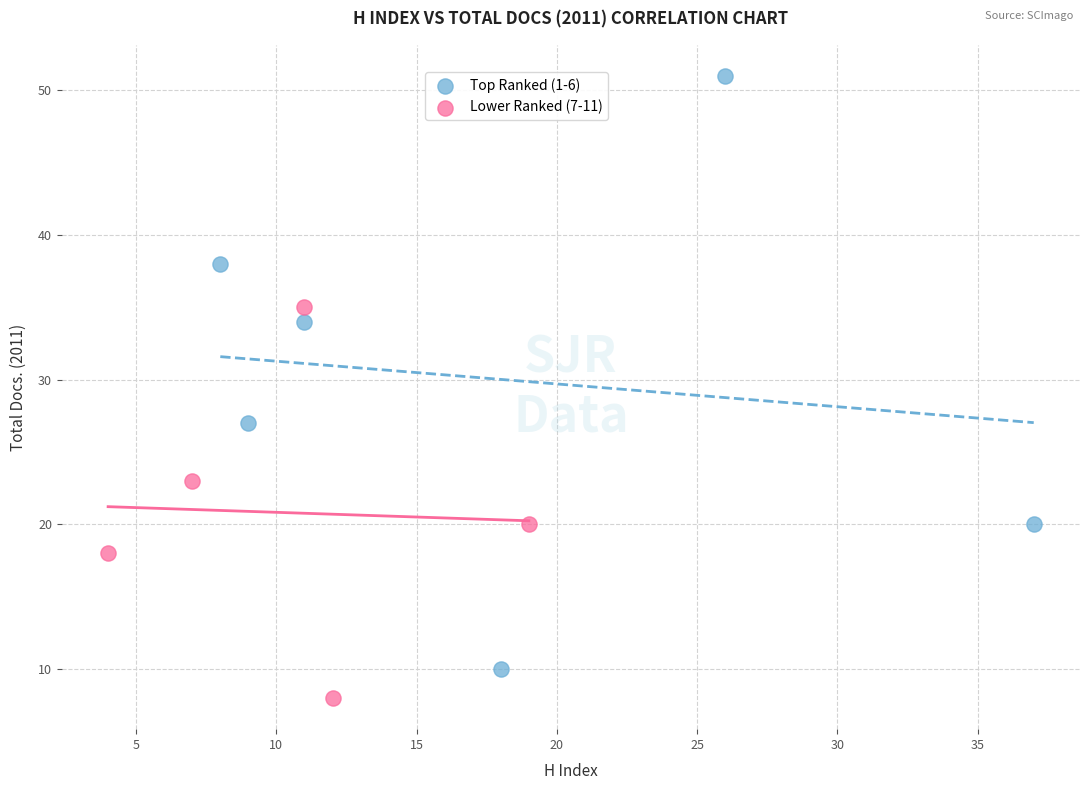

Which series contains the lowest Y value?

Lower Ranked (7-11)